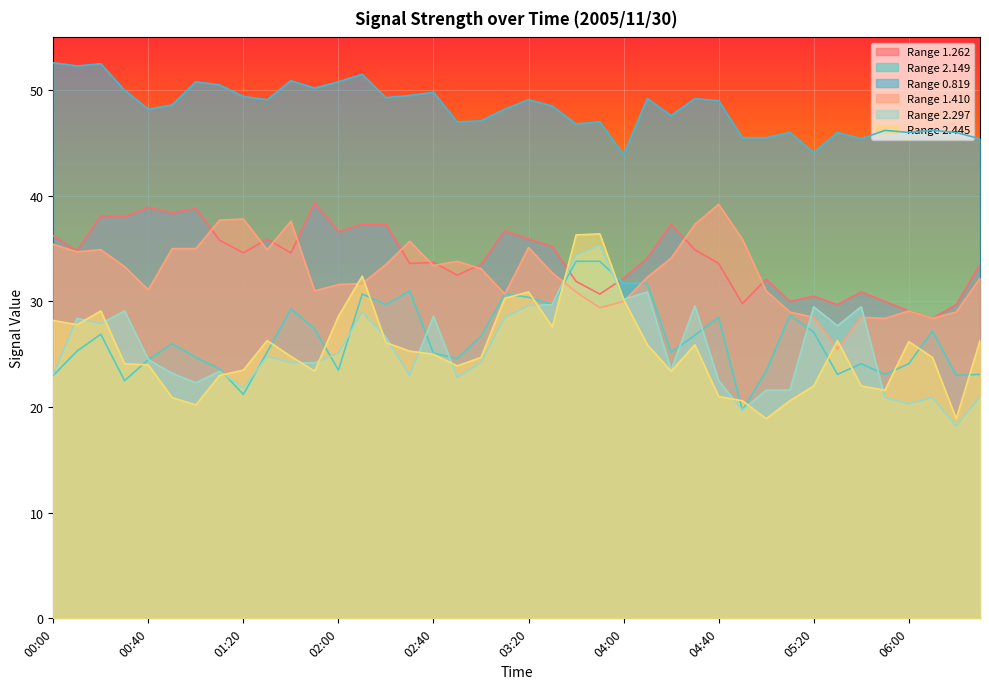

How many lines are shown in the chart?

6